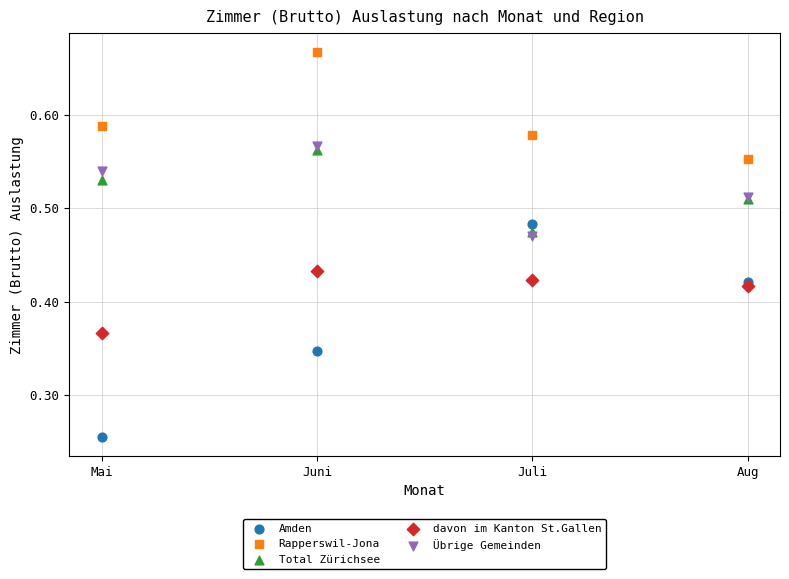

Which series has the largest Y range (max minus min)?

Amden